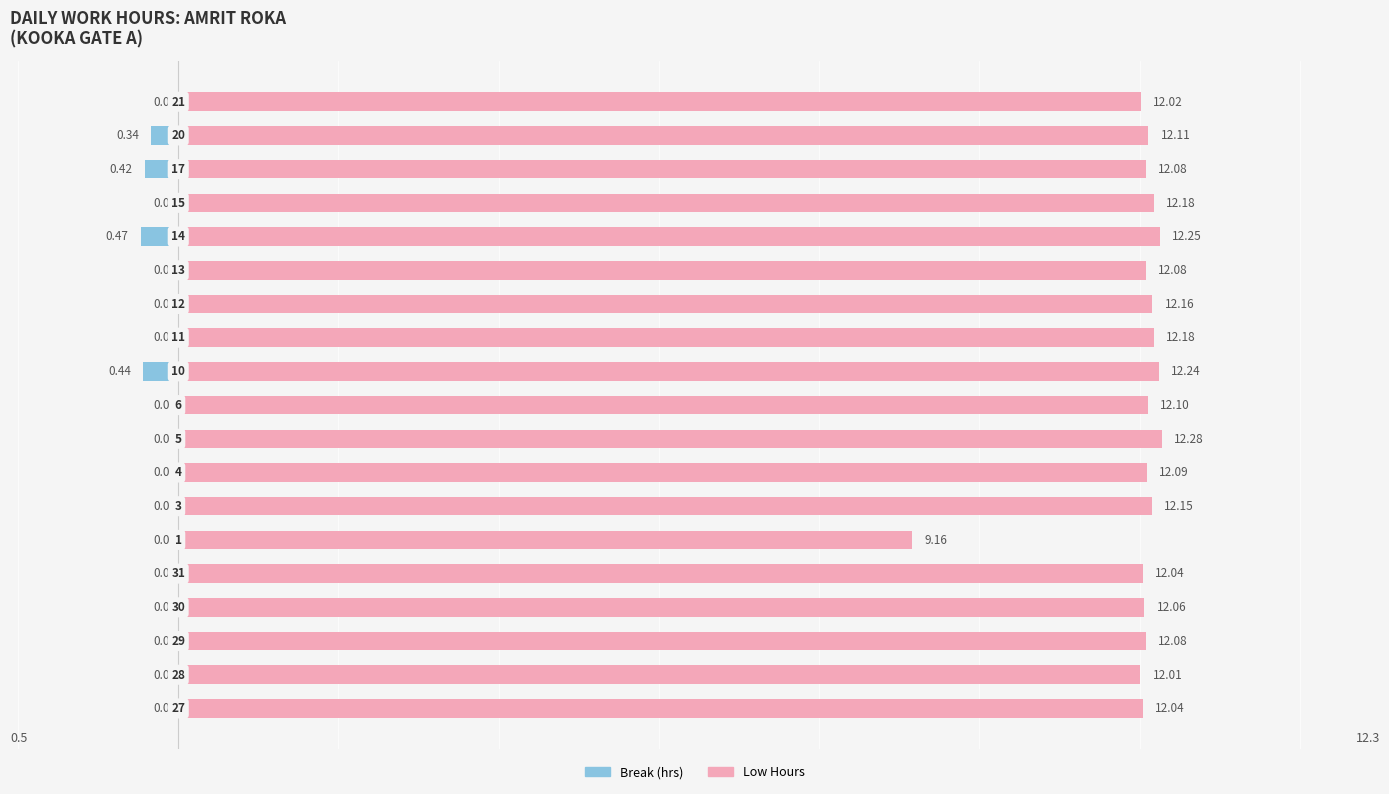

Reading right to left, extract all data points from this chart.

Male: 0.0	-0.3	-0.4	0.0	-0.5	0.0	0.0	0.0	-0.4	0.0	0.0	0.0	0.0	0.0	0.0	0.0	0.0	0.0	0.0
Female: 12.0	12.1	12.1	12.2	12.2	12.1	12.2	12.2	12.2	12.1	12.3	12.1	12.2	9.2	12.0	12.1	12.1	12.0	12.0